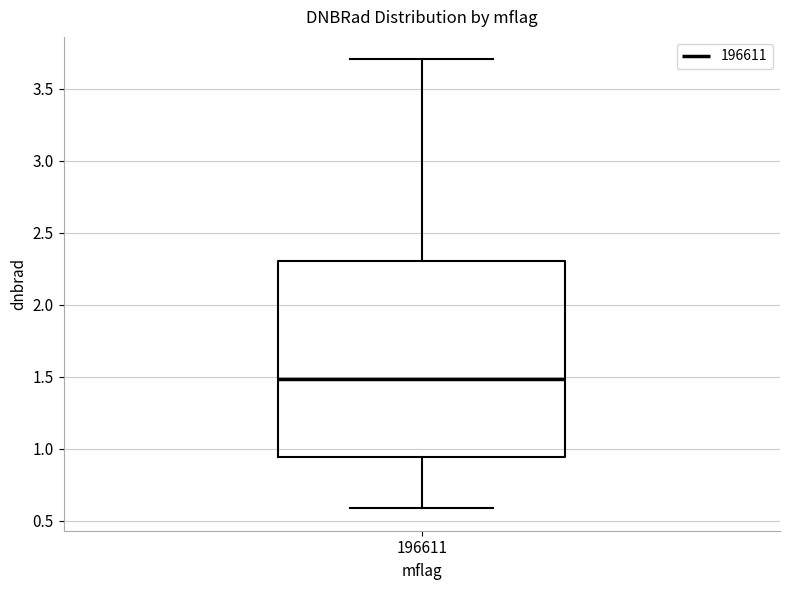

Where does the median line of the box at x = 196611 sit on the y-axis? The values are not printed on the chart, so give them approximately, as read against the axis.

1.50